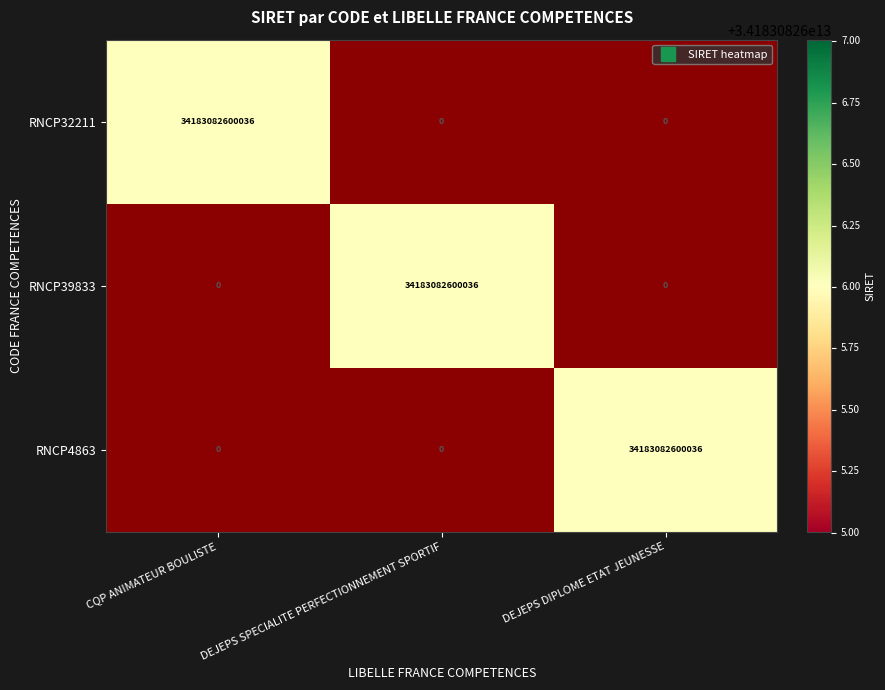

At how many categories does at least one series exceed 24506863740795?

3